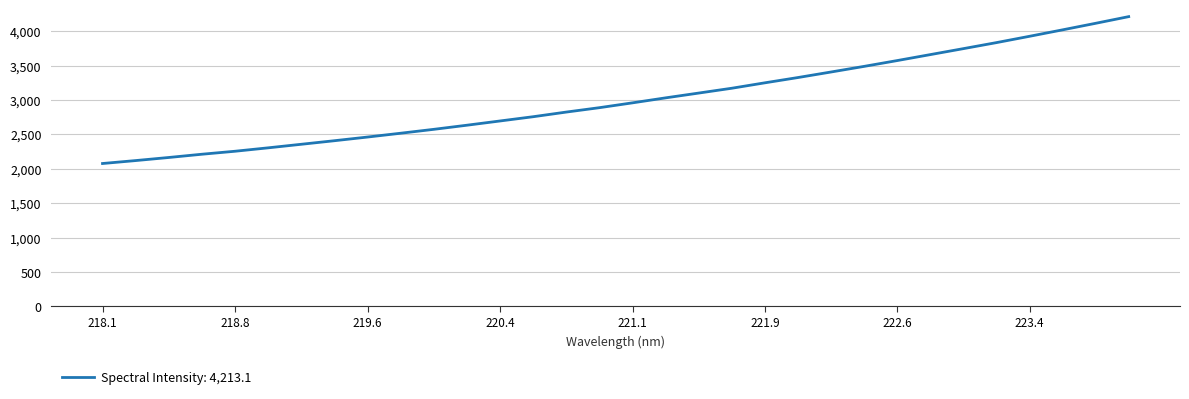

What is the maximum value shown in the chart?

4213.1